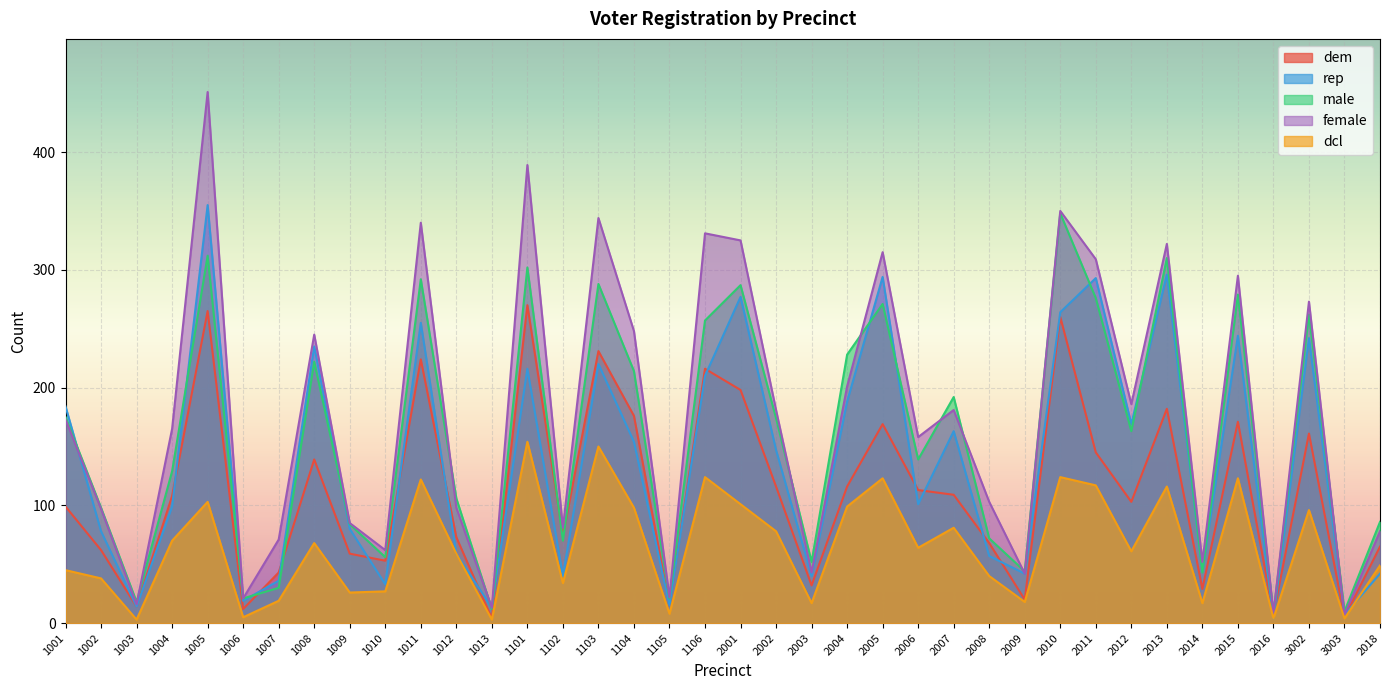

The female series shows 97 at 1002. True or false?

True